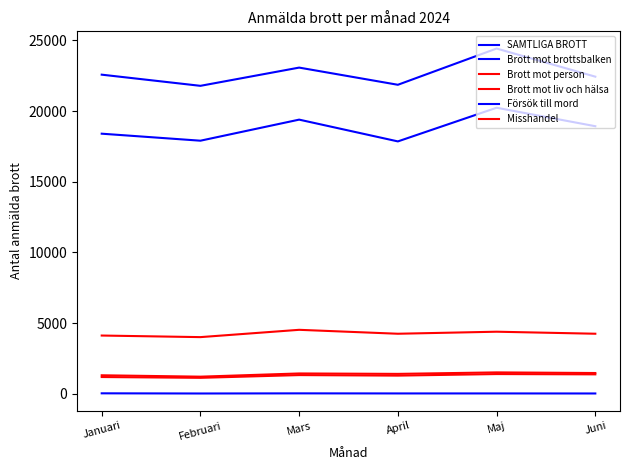

What is the greatest value displayed?

24423